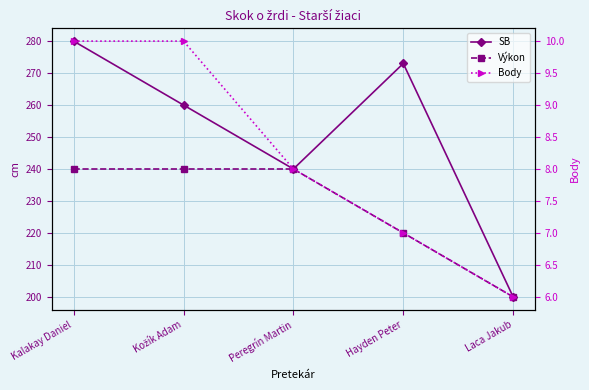

What is the sum of the SB values at Kalakay Daniel and Peregrín Martin?

520